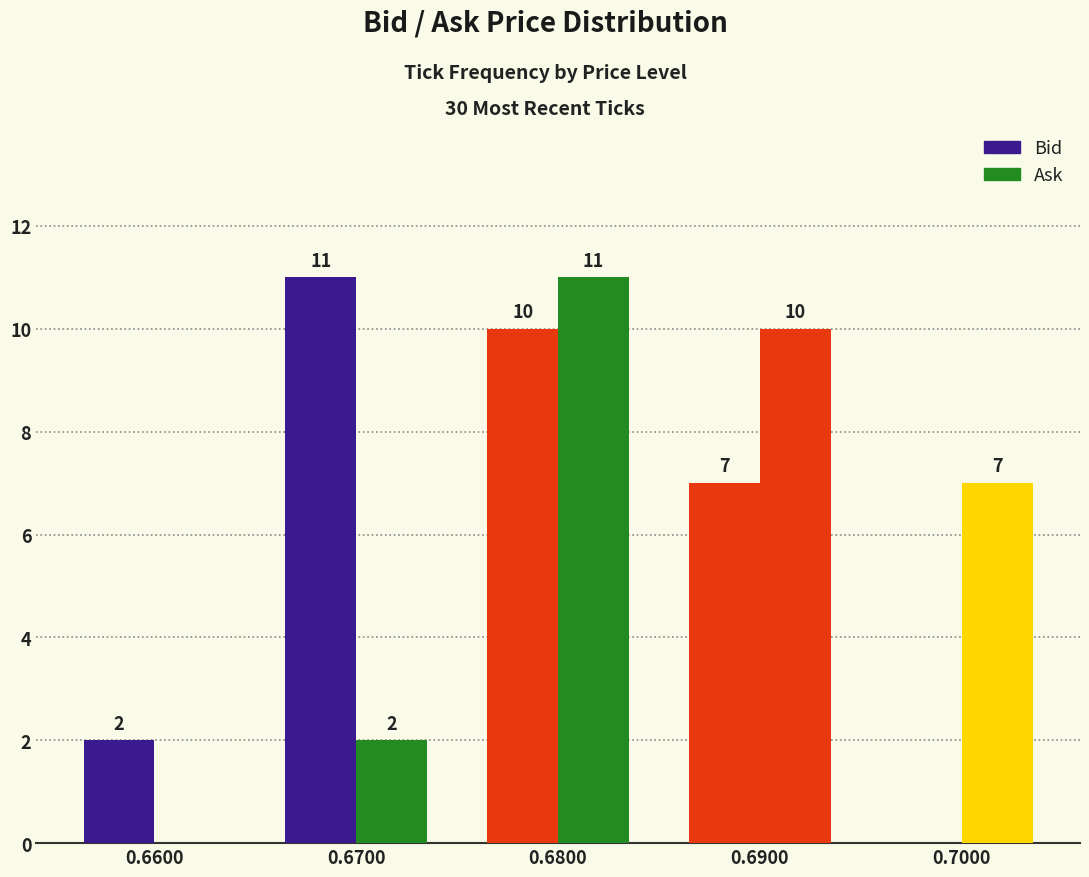

What is the sum of all Ask values?

30